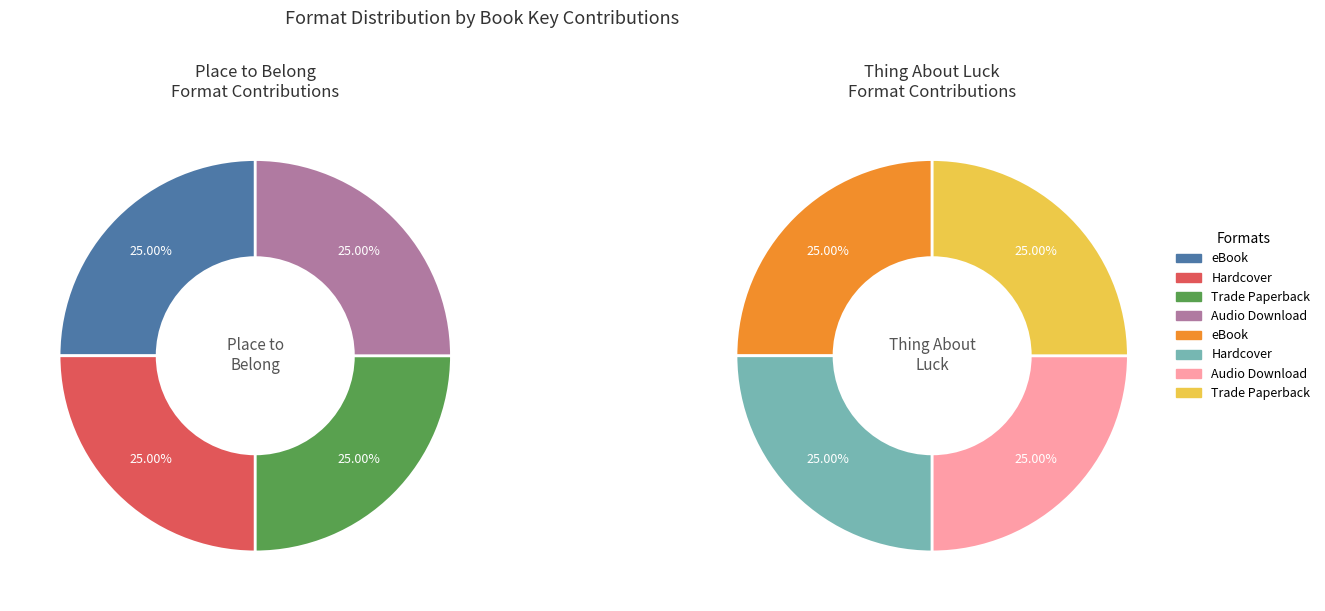

Count the number of slices in the pie.

4